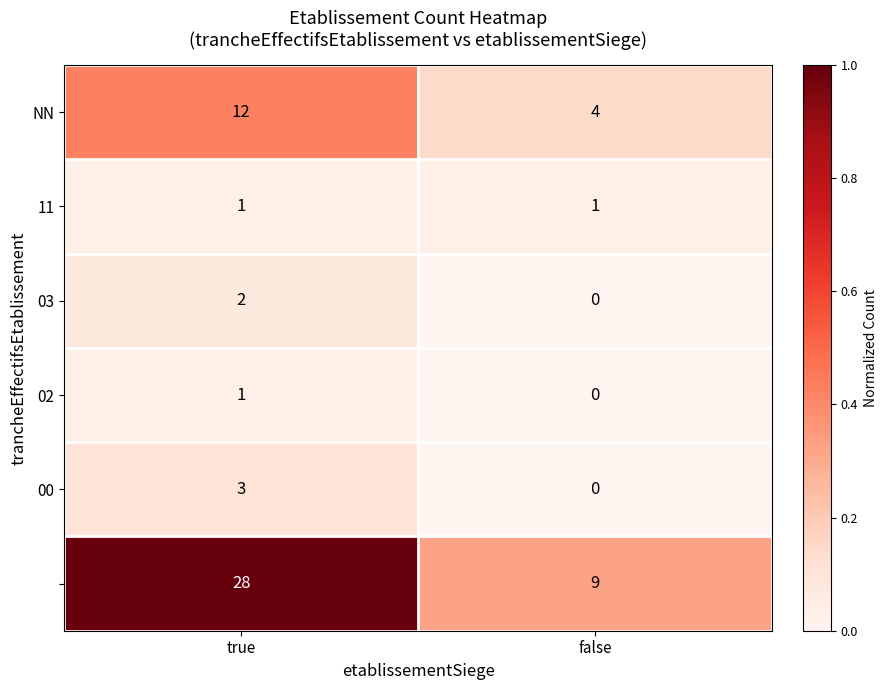

How many series are shown in this chart?

6